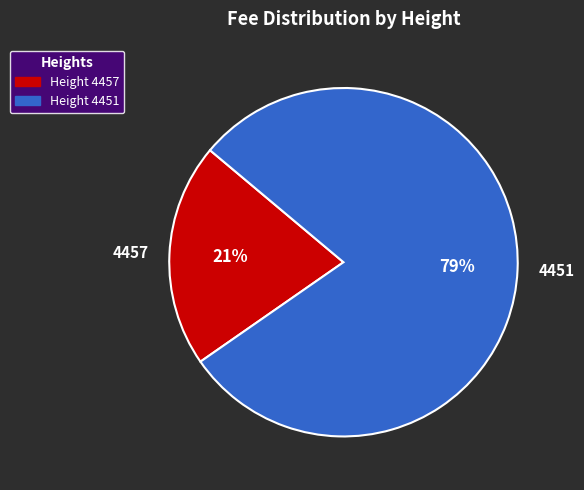

What is the largest slice in the pie chart?

4451